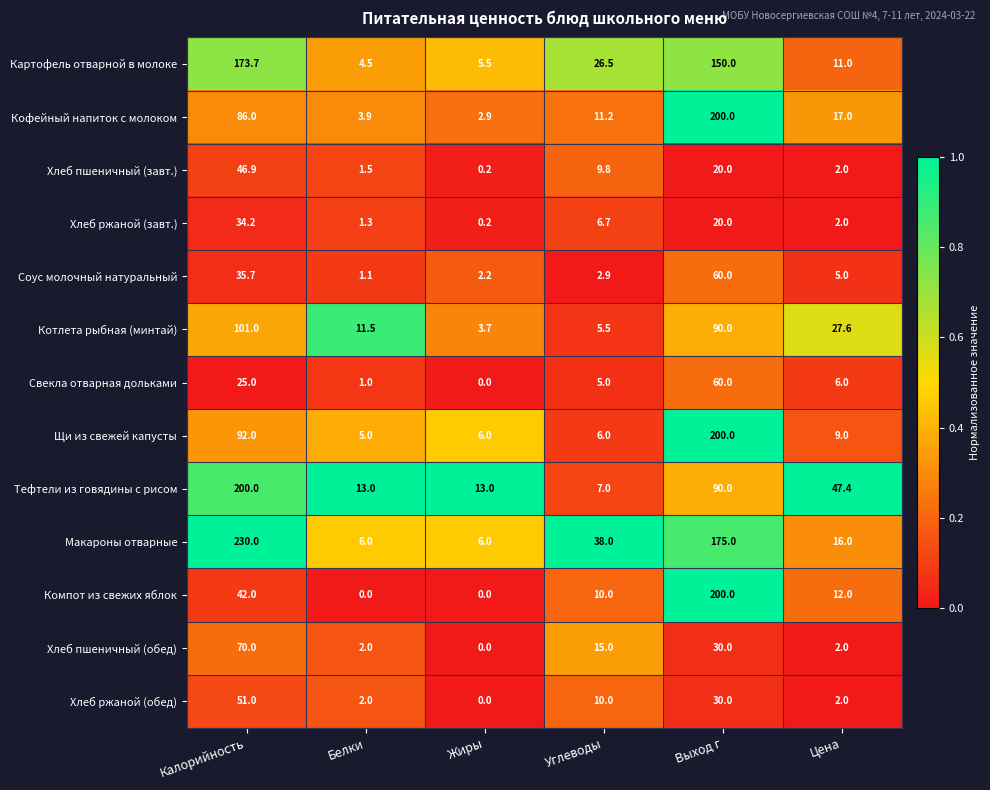

Rank the series at Калорийность from lowest to highest value.

Свекла отварная дольками, Хлеб ржаной (завт.), Соус молочный натуральный, Компот из свежих яблок, Хлеб пшеничный (завт.), Хлеб ржаной (обед), Хлеб пшеничный (обед), Кофейный напиток с молоком, Щи из свежей капусты, Котлета рыбная (минтай), Картофель отварной в молоке, Тефтели из говядины с рисом, Макароны отварные